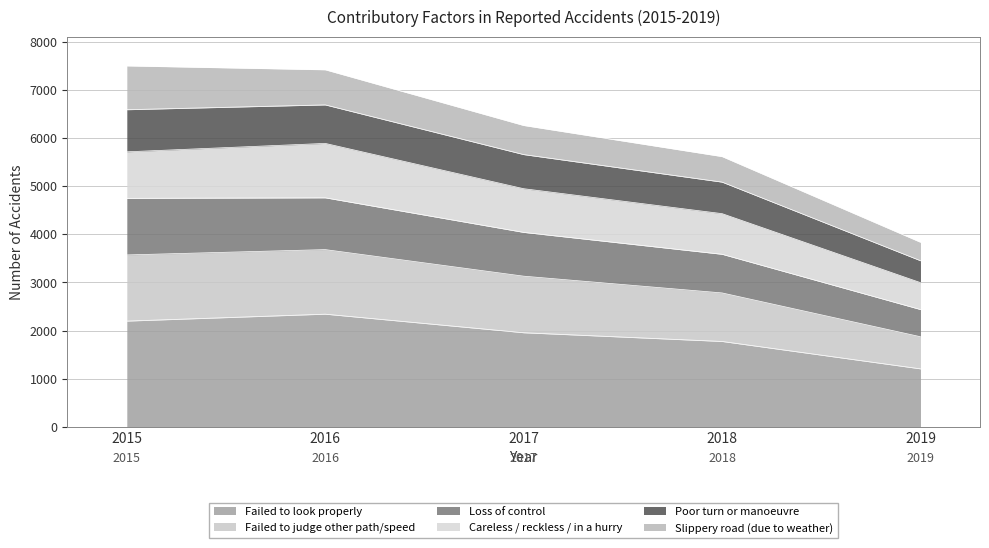

Is it true that Loss of control equals 5055 at 2019?

False